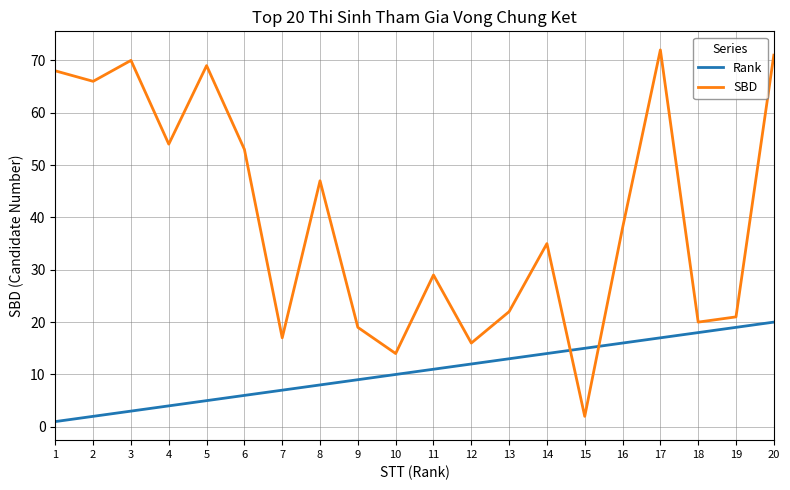

Which series has the largest total across all categories?

SBD